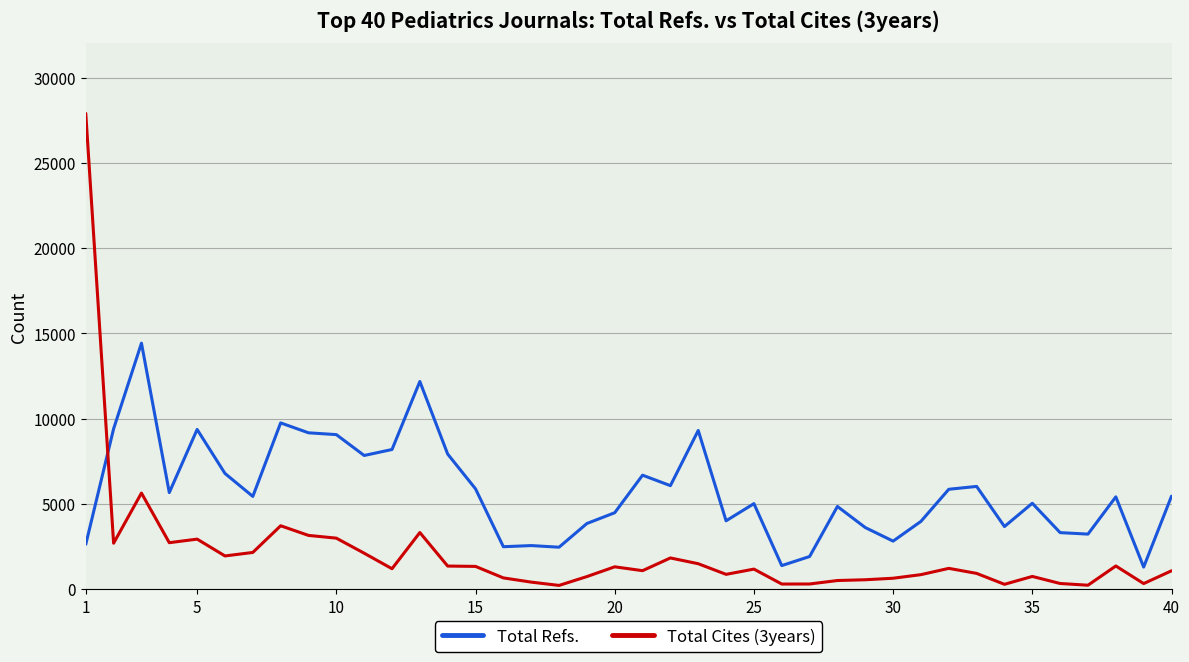

True or false: Total Cites (3years) and Total Refs. cross at least once.

True